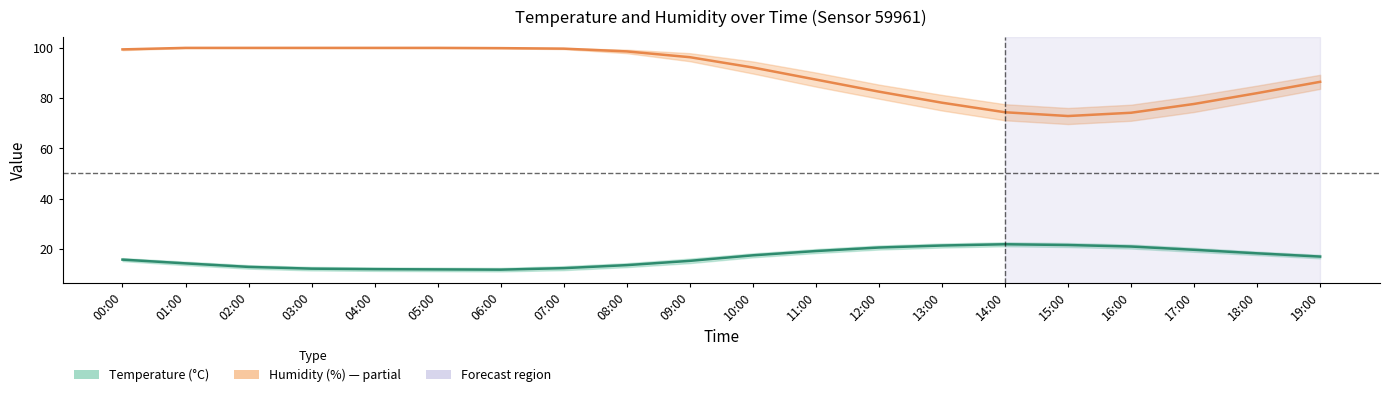

Is it true that humidity equals 62.4 at 01:00?

False